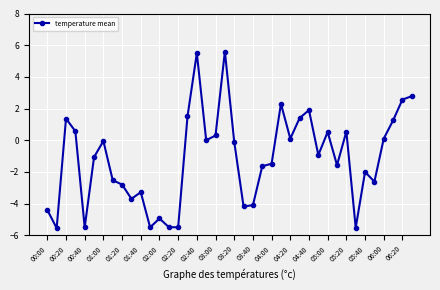

What is the value of the 30th point from the left?

-0.9